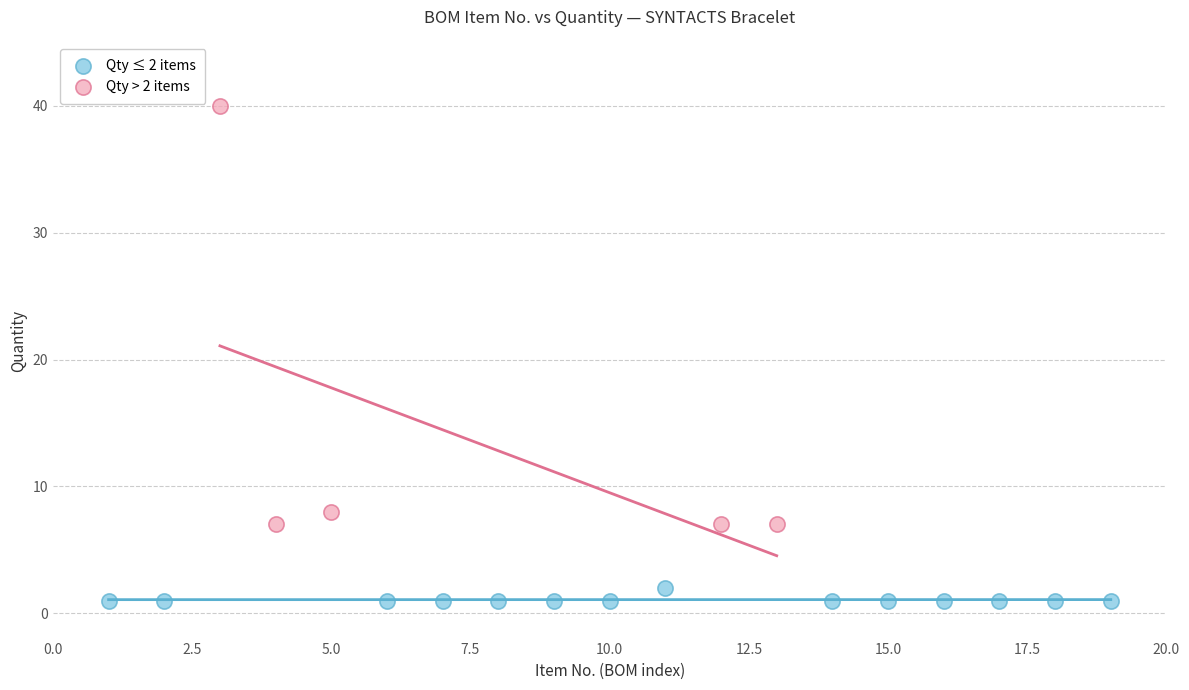

Which series reaches the maximum Y coordinate?

Qty > 2 items